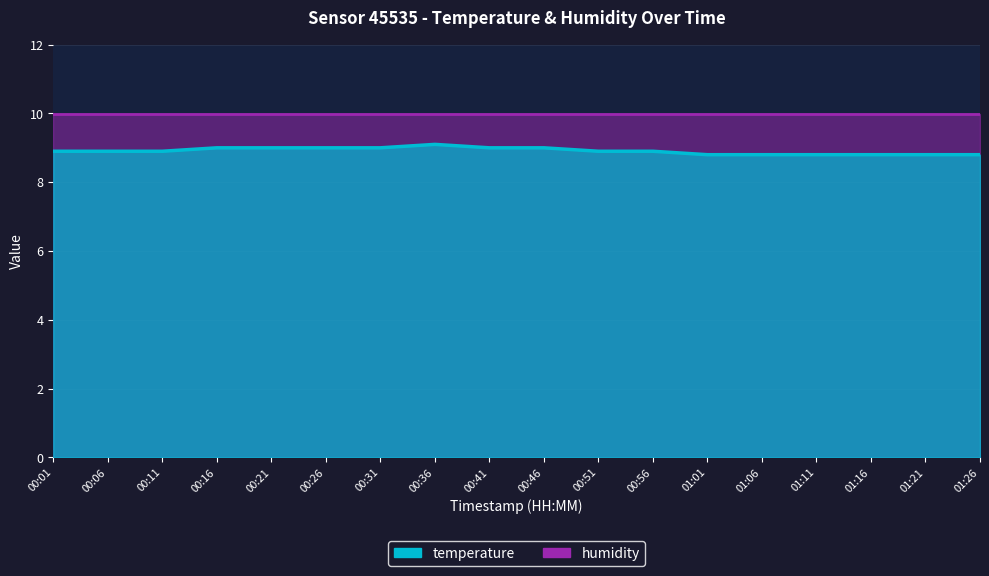

Rank the categories by value from highest to lowest.

00:36, 00:16, 00:21, 00:26, 00:31, 00:41, 00:46, 00:01, 00:06, 00:11, 00:51, 00:56, 01:01, 01:06, 01:11, 01:16, 01:21, 01:26